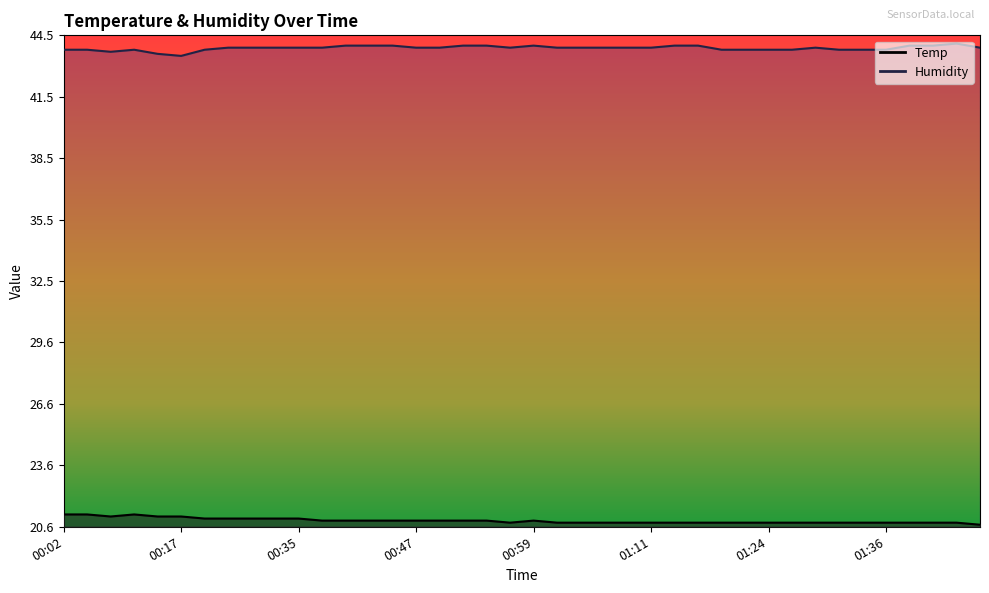

What is the approximate value of Temp at 01:36?

20.8